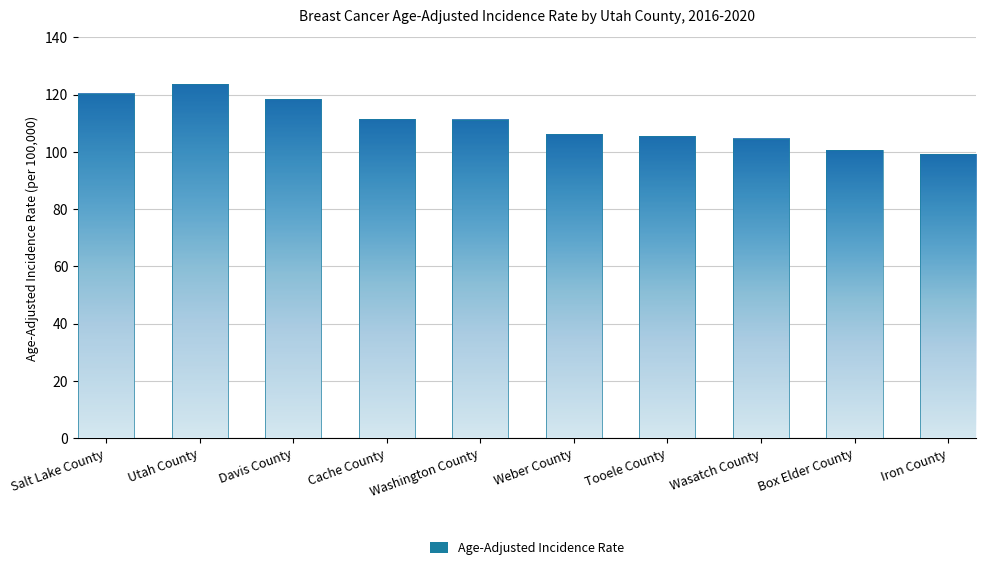

What is the change in value from Salt Lake County to Wasatch County?

-15.8